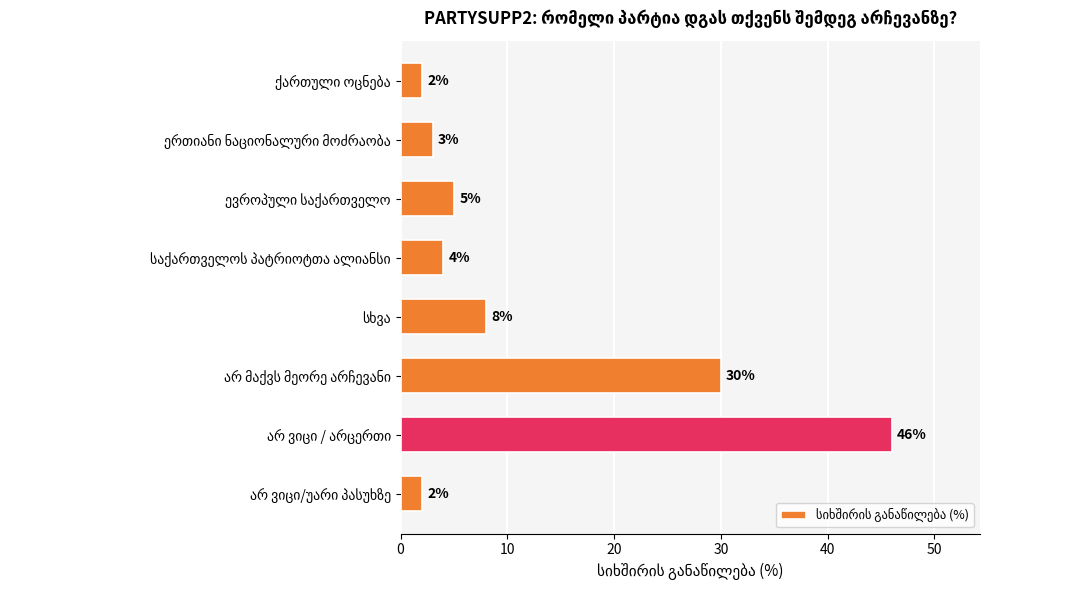

What is the difference between the maximum and minimum values?

44